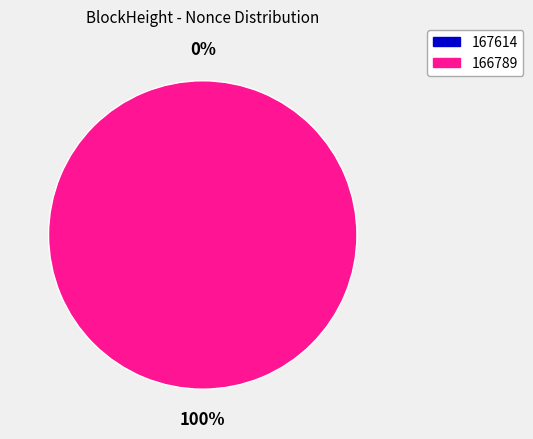

Which has a higher value, 167614 or 166789?

166789